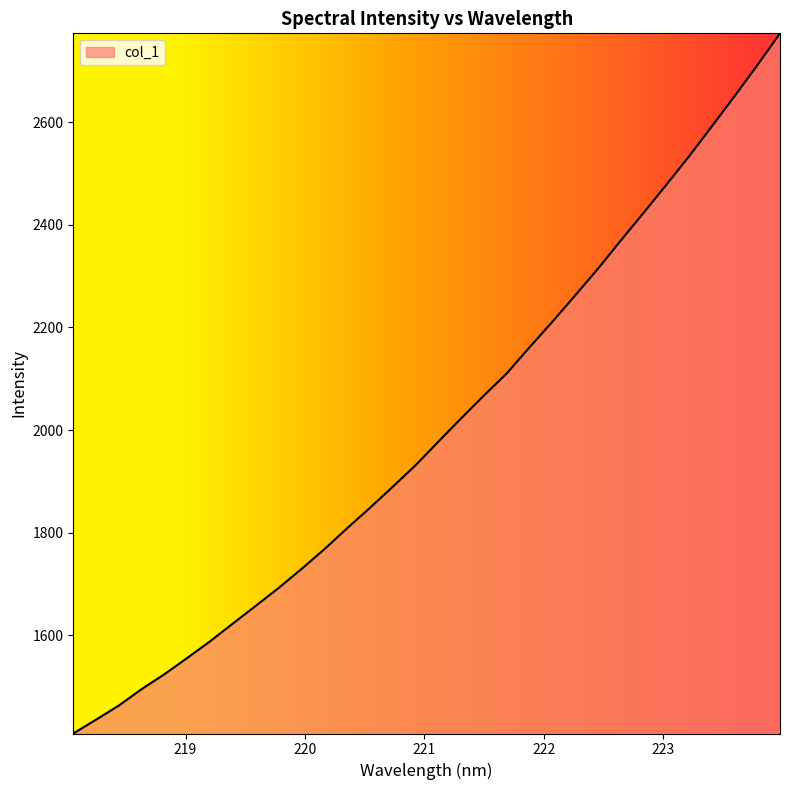

How many values exceed 1977?

16